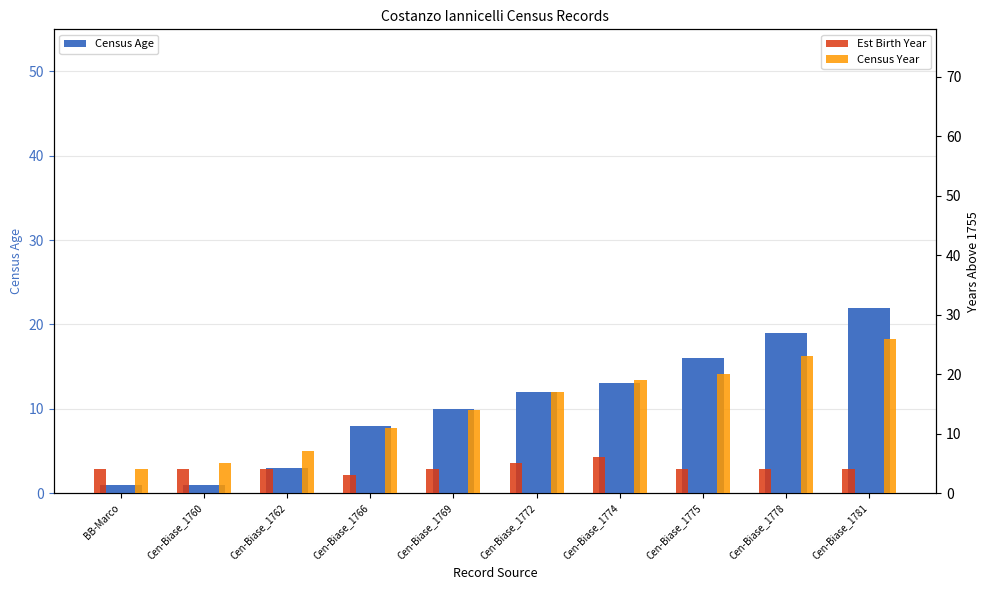

Which has a higher value, Cen-Biase_1760 or Cen-Biase_1766?

Cen-Biase_1766